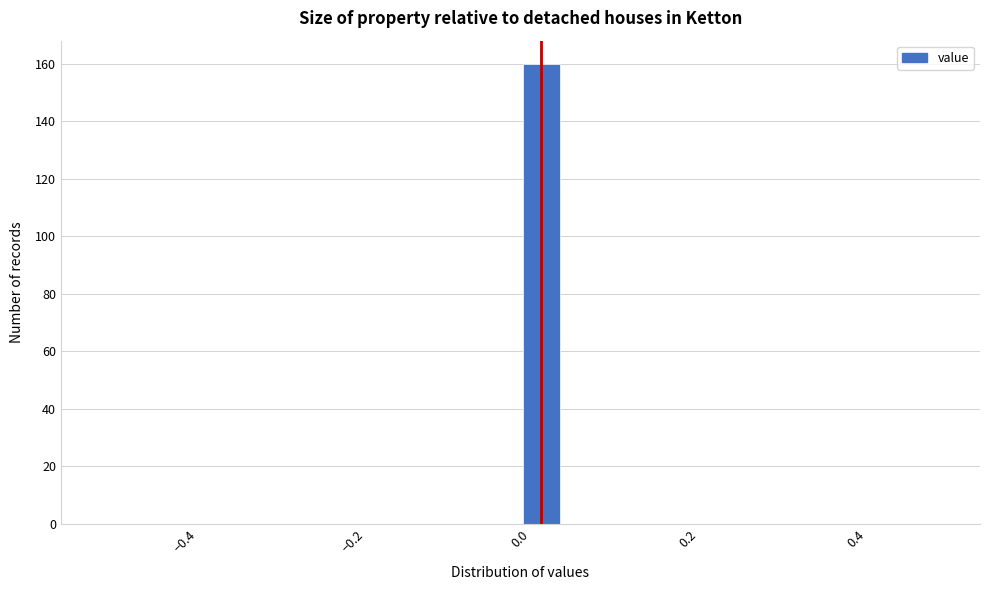

Read against the x-axis, roughly where is the centre of the tallest bar?

0.02